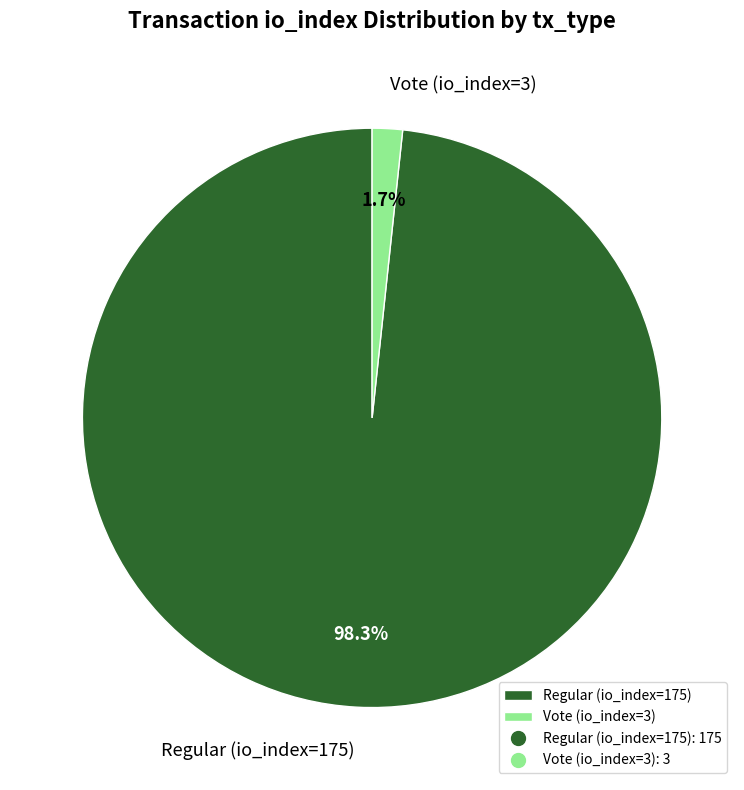

How many segments does this pie chart have?

2